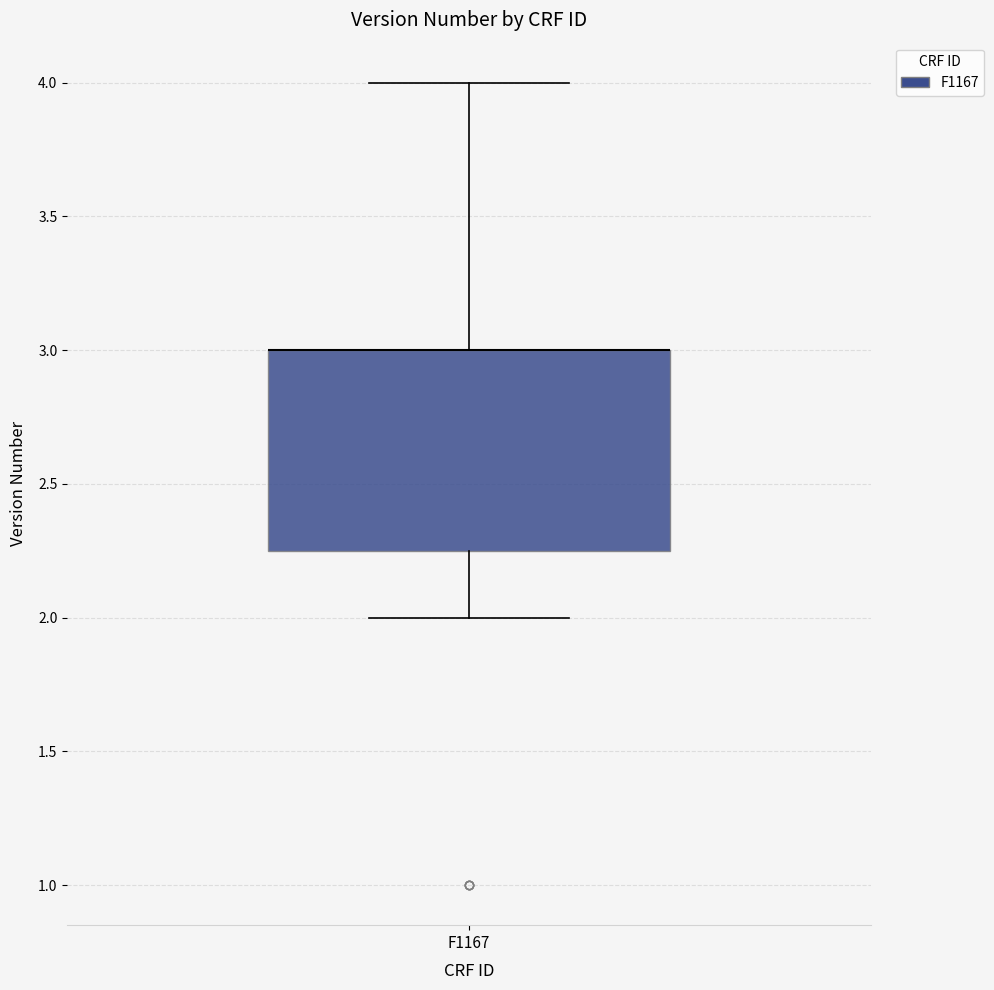

Read this box plot against the y-axis: the position of the median line, the range covered by the box, and the ends of both whiskers. The values are not printed on the chart, so give them approximately, as read against the axis.

median 3.00 (drawn on the box's upper edge), box 2.25 to 3.00, whiskers 2.00 to 4.00